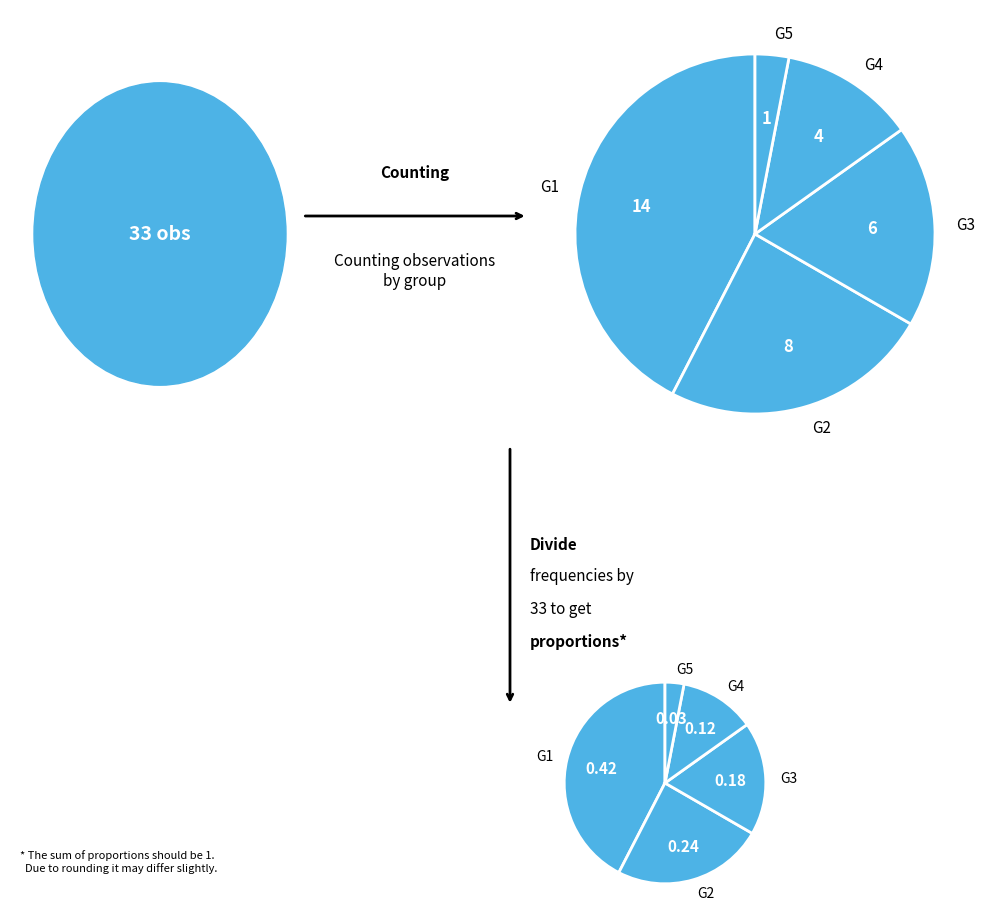

Is there any slice that represents more than half of the pie?

No